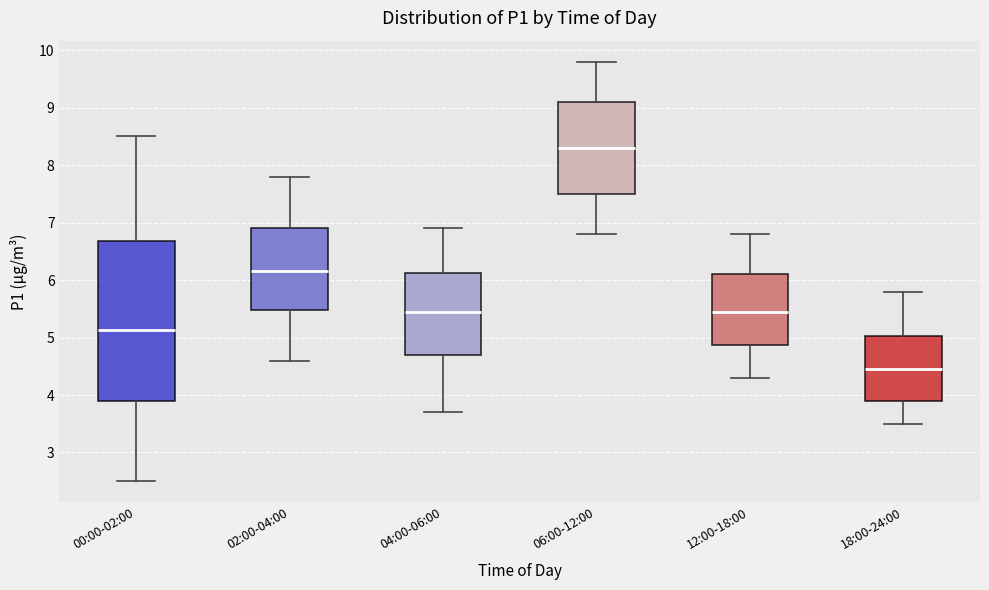

Reading left to right, read every box against the y-axis: the position of its median line, the range the box covers, and the ends of its whiskers. The values are not printed on the chart, so give them approximately, as read against the axis.

00:00-02:00: median 5.1, box 3.9 to 6.7, whiskers 2.5 to 8.5
02:00-04:00: median 6.2, box 5.5 to 6.9, whiskers 4.6 to 7.8
04:00-06:00: median 5.5, box 4.7 to 6.1, whiskers 3.7 to 6.9
06:00-12:00: median 8.3, box 7.5 to 9.1, whiskers 6.8 to 9.8
12:00-18:00: median 5.5, box 4.9 to 6.1, whiskers 4.3 to 6.8
18:00-24:00: median 4.5, box 3.9 to 5.0, whiskers 3.5 to 5.8